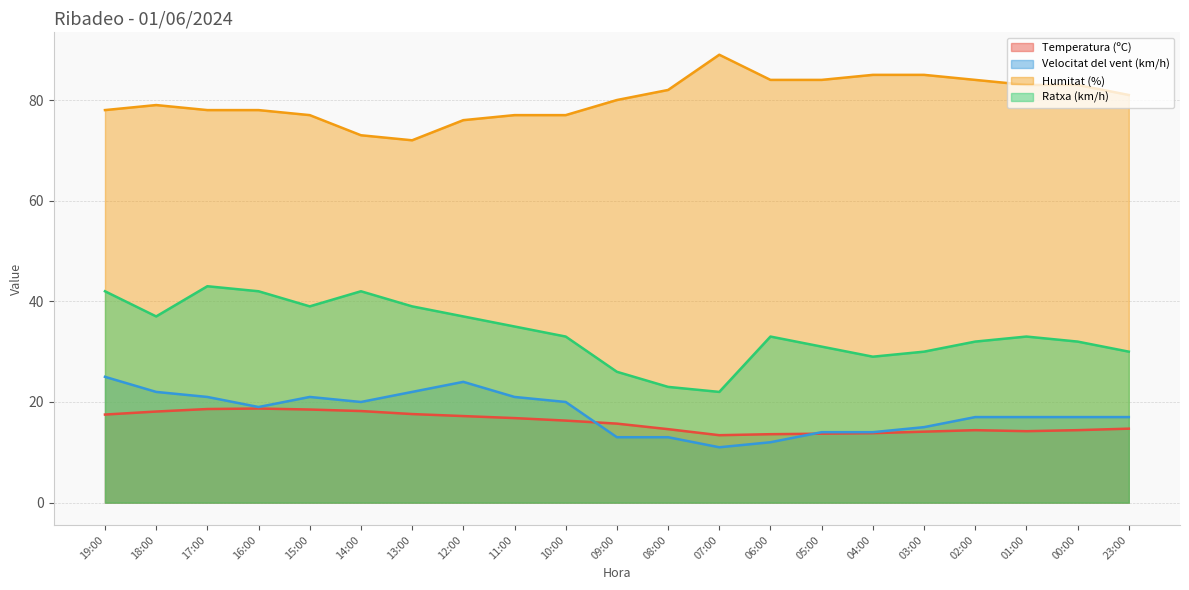

Where is Ratxa (km/h) nearest to the value 32?

02:00